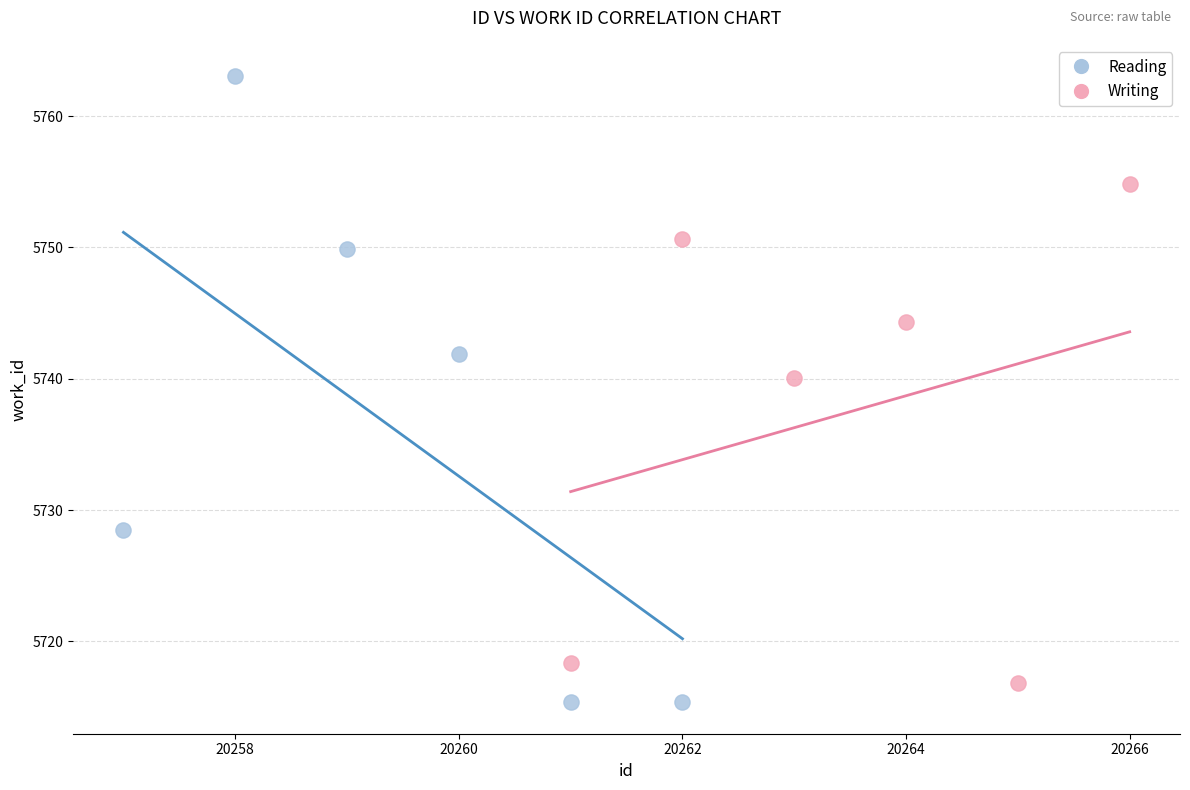

Which series has the widest spread of Y values?

Reading